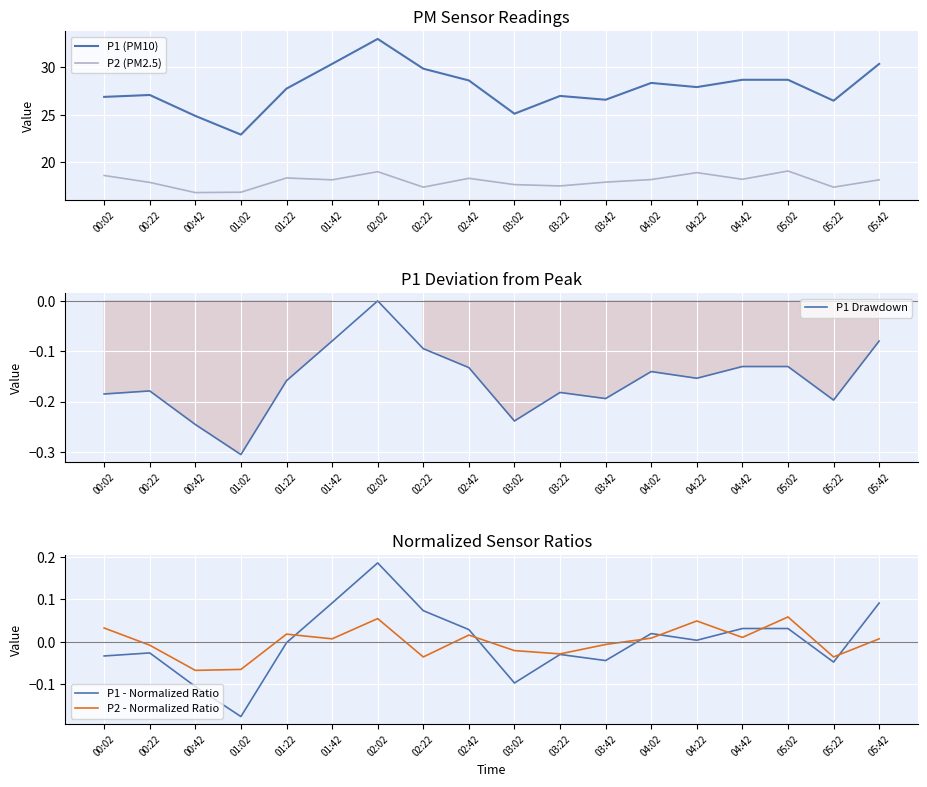

Reading left to right, extract all data points from this chart.

P1 (PM10): 26.9	27.1	24.9	22.9	27.8	30.4	33.0	29.9	28.6	25.1	27.0	26.6	28.4	27.9	28.7	28.7	26.5	30.4
P2 (PM2.5): 18.6	17.9	16.8	16.9	18.4	18.2	19.0	17.4	18.3	17.7	17.5	17.9	18.2	18.9	18.2	19.1	17.4	18.2
P1 Drawdown: -0.2	-0.2	-0.2	-0.3	-0.2	-0.1	0.0	-0.1	-0.1	-0.2	-0.2	-0.2	-0.1	-0.2	-0.1	-0.1	-0.2	-0.1
P1 - Normalized Ratio: -0.0	-0.0	-0.1	-0.2	-0.0	0.1	0.2	0.1	0.0	-0.1	-0.0	-0.0	0.0	0.0	0.0	0.0	-0.0	0.1
P2 - Normalized Ratio: 0.0	-0.0	-0.1	-0.1	0.0	0.0	0.1	-0.0	0.0	-0.0	-0.0	-0.0	0.0	0.0	0.0	0.1	-0.0	0.0